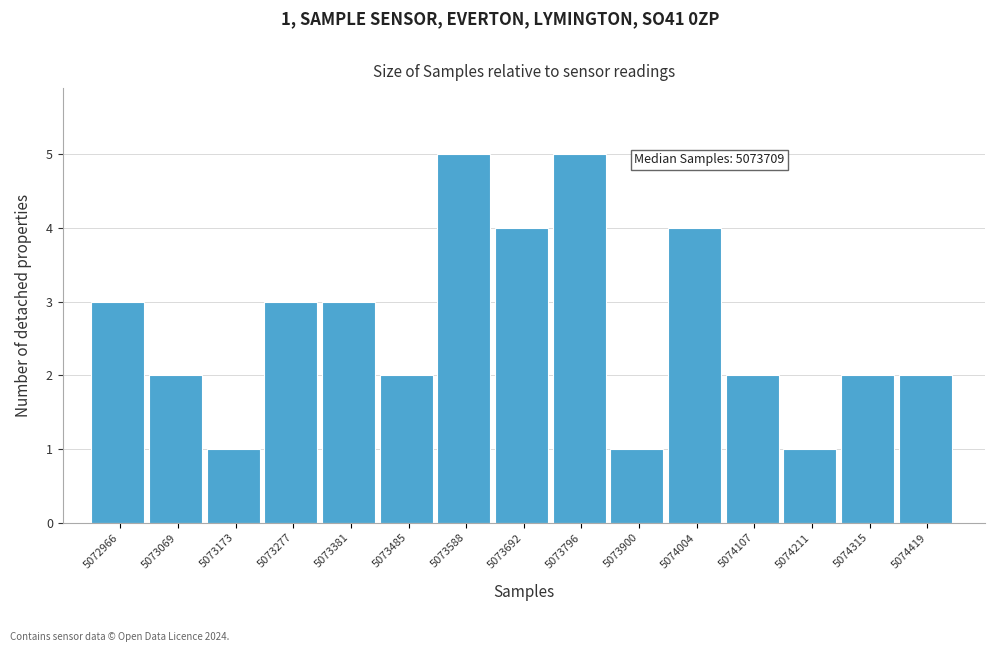

Reading left to right, list all the values displayed in this chart.

3	2	1	3	3	2	5	4	5	1	4	2	1	2	2